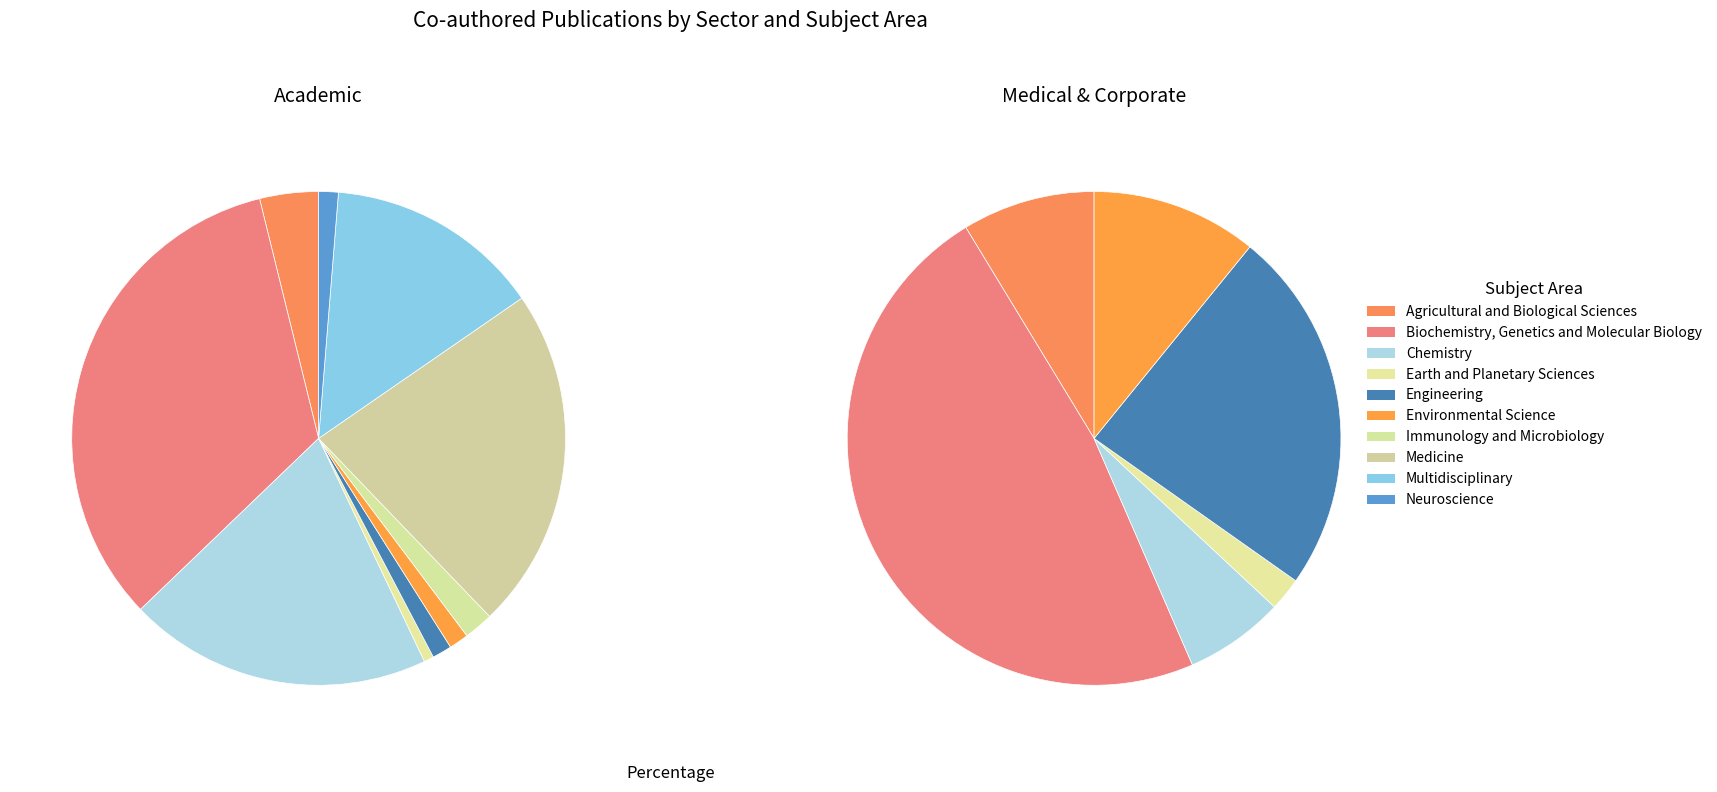

Does Chemistry account for over 50% of the chart?

No